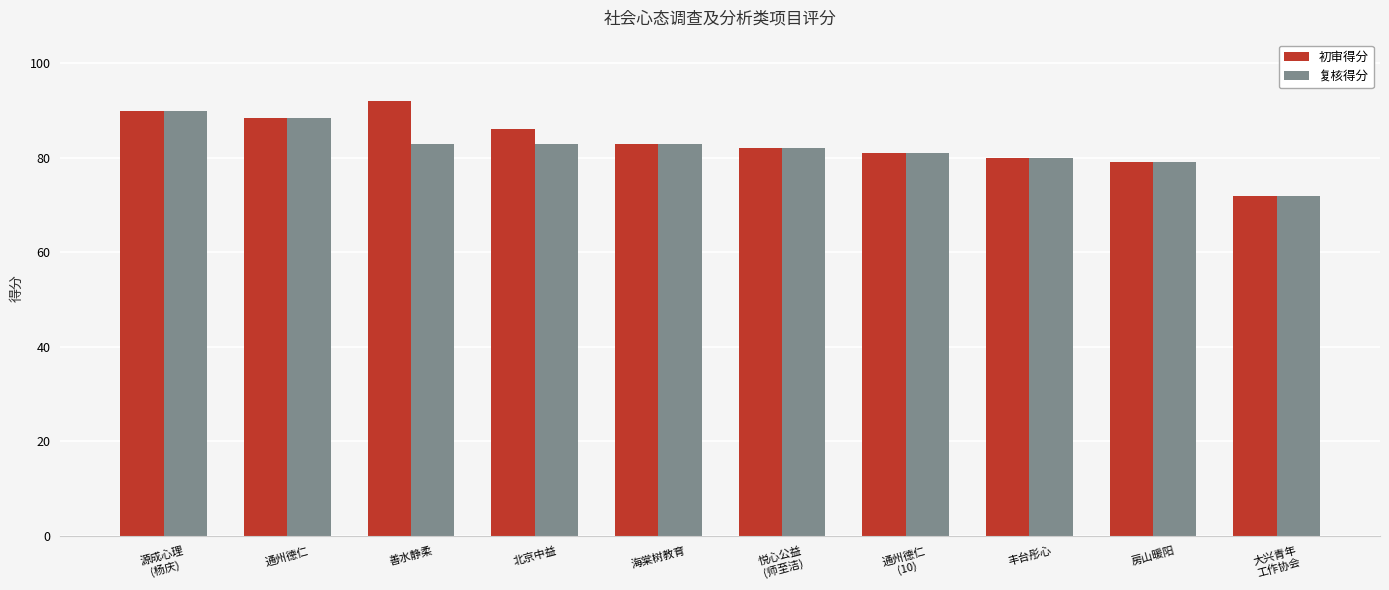

What is the maximum value shown in the chart?

92.0